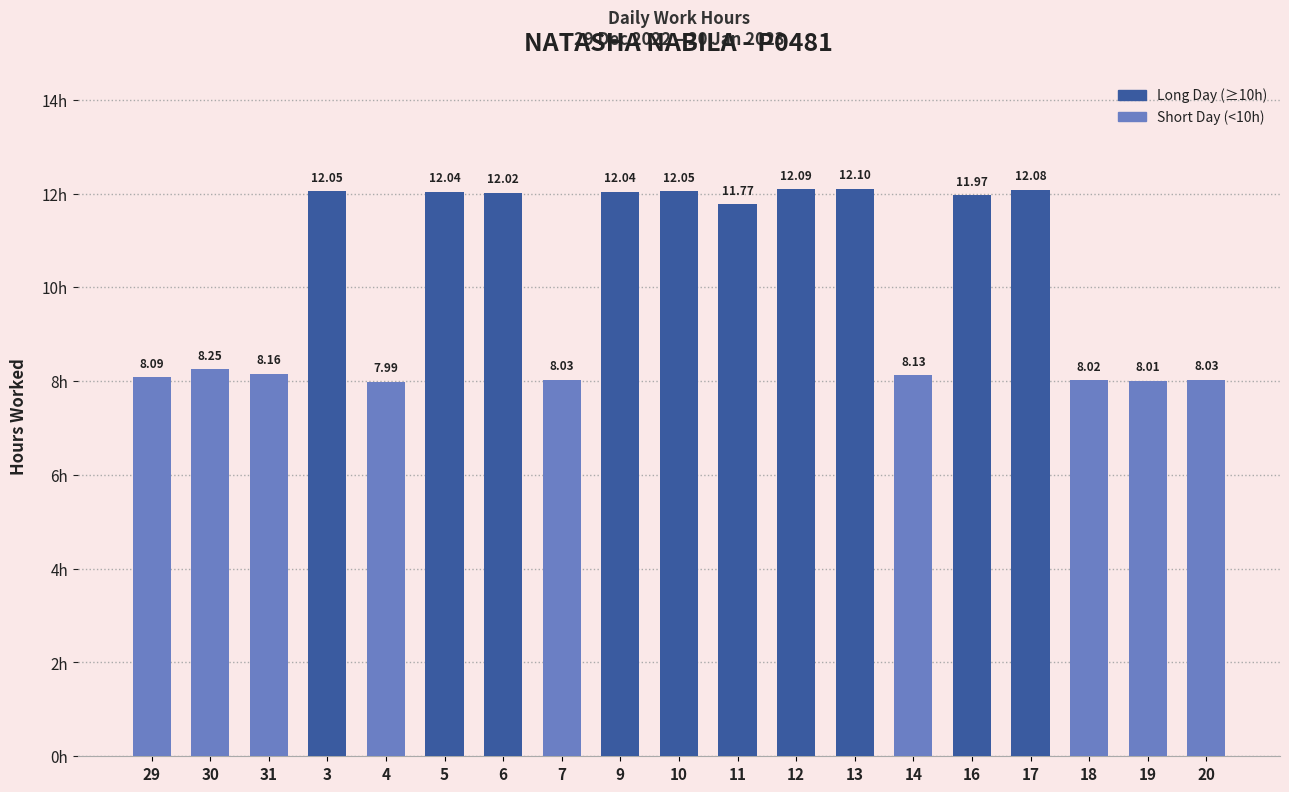

Which has a higher value, 11 or 19?

11